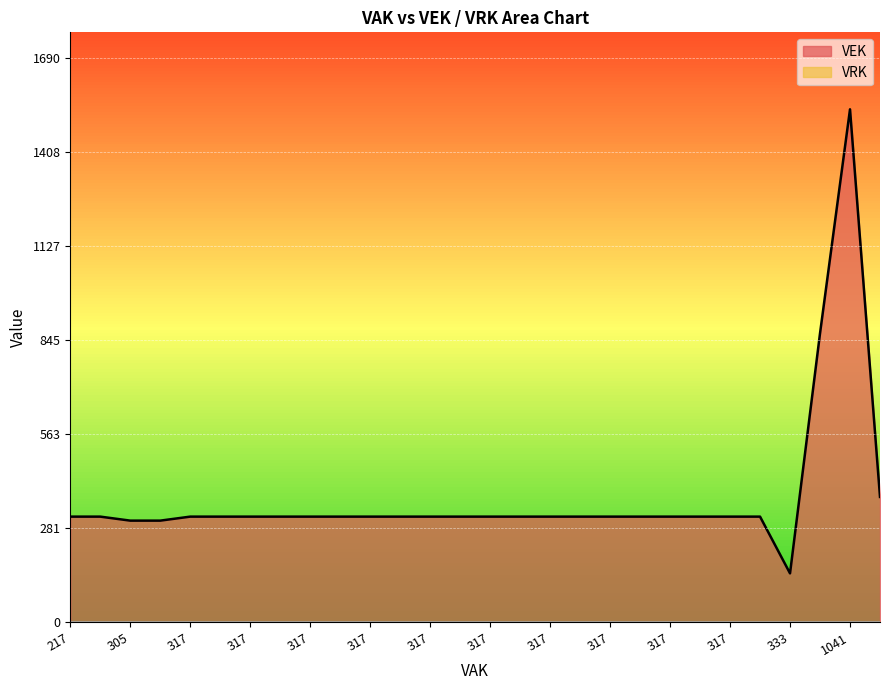

At which label does VRK reach its peak?

656